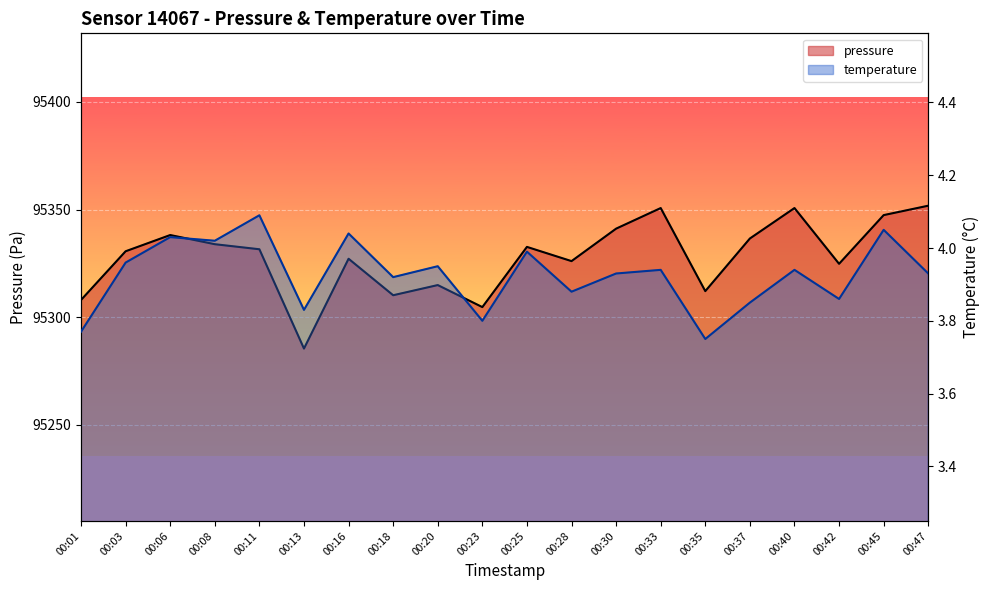

Rank the series by their average value, from lowest to highest.

temperature, pressure